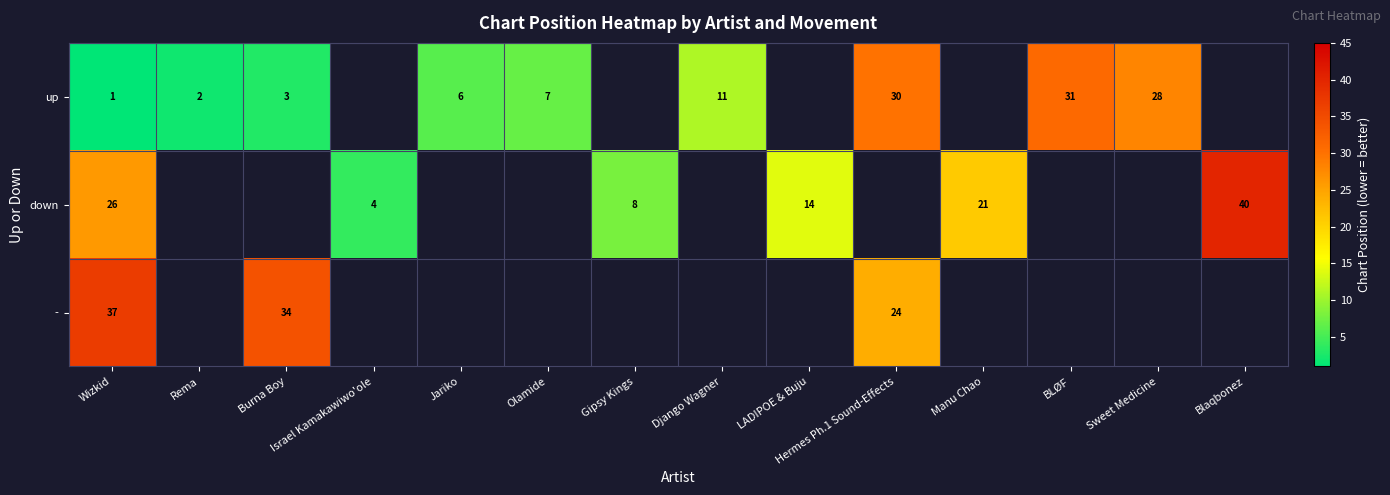

At which category is the sum across all series the highest?

Wizkid